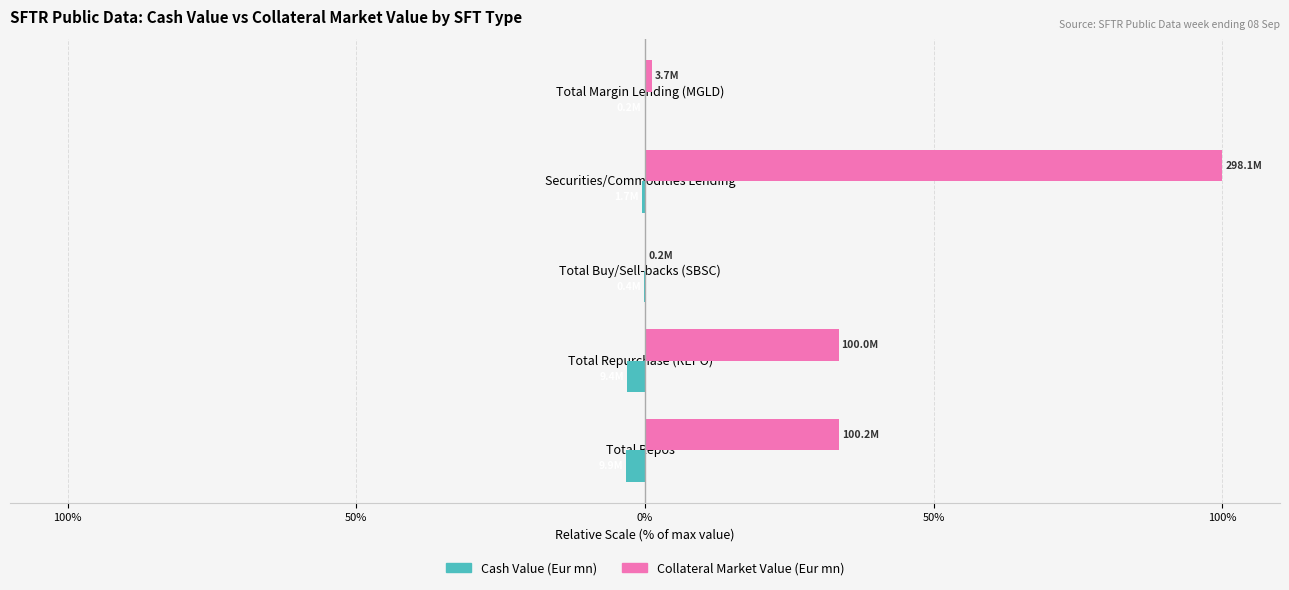

What are all the series names shown in the legend?

Cash Value (Eur mn), Collateral Market Value (Eur mn)